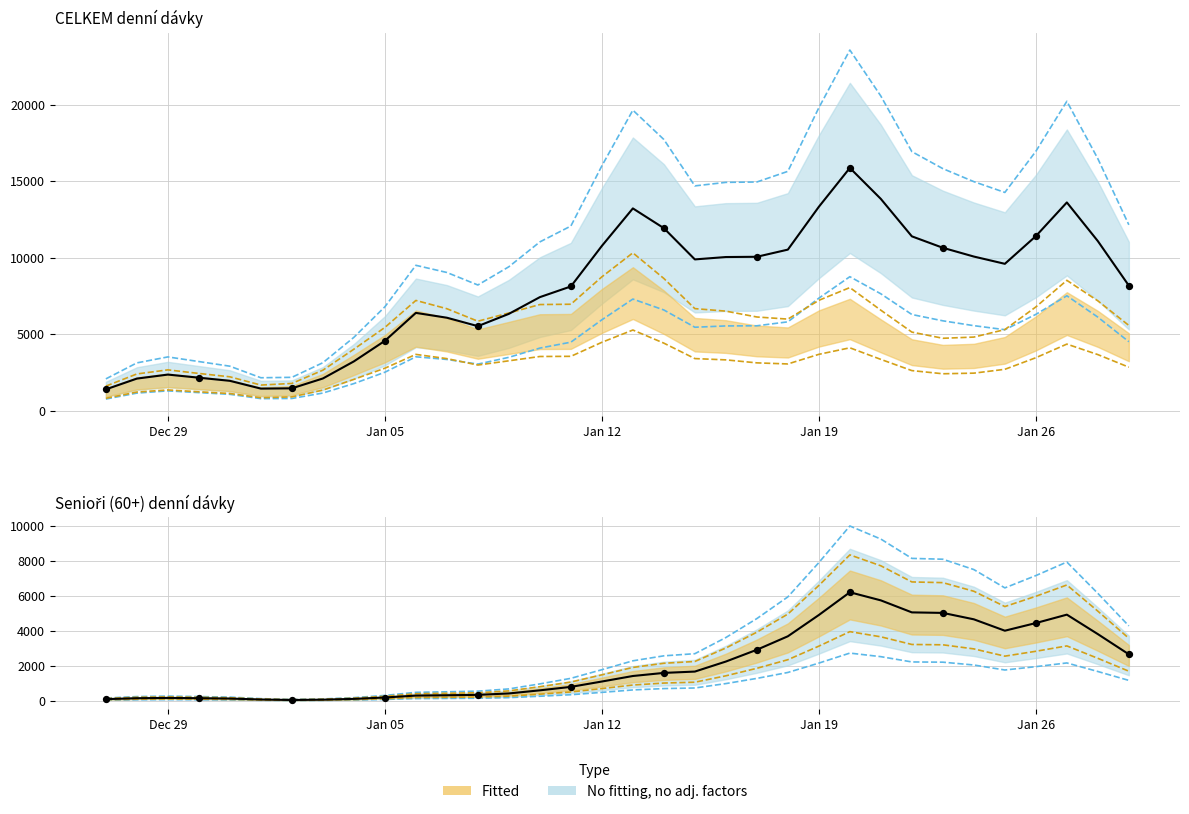

Which series has the largest Y range (max minus min)?

Celkem